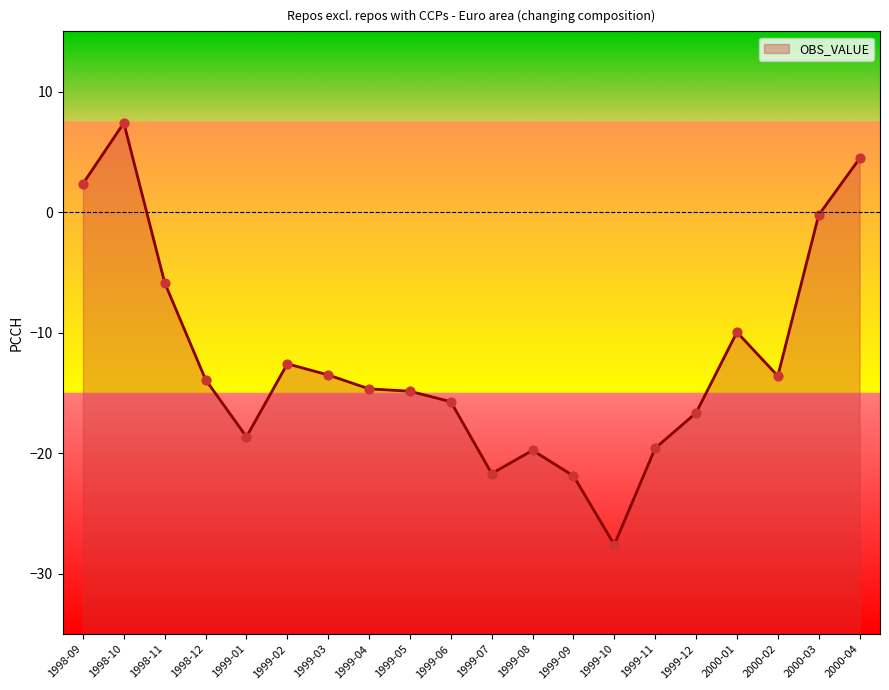

Which has a higher value, 1999-09 or 2000-04?

2000-04